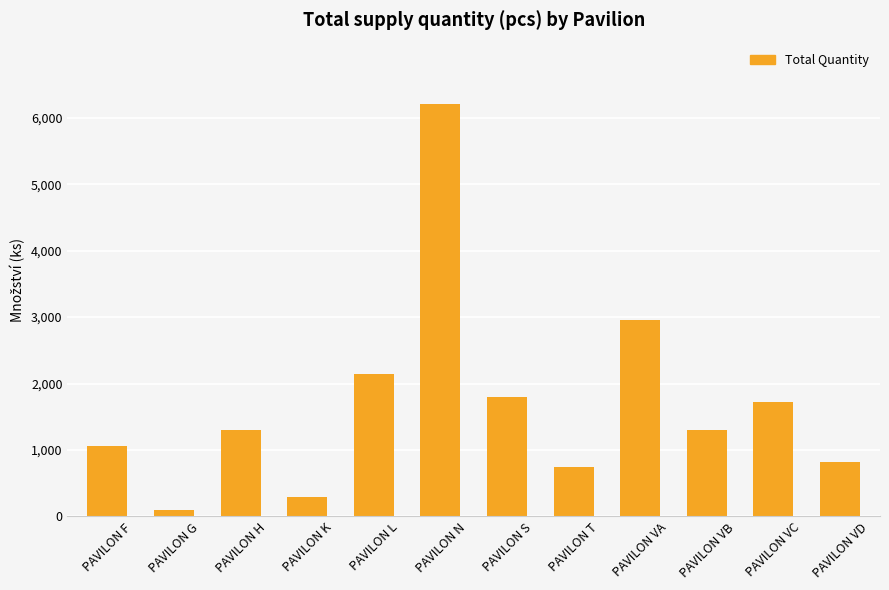

What is the label of the 5th bar from the left?

PAVILON L